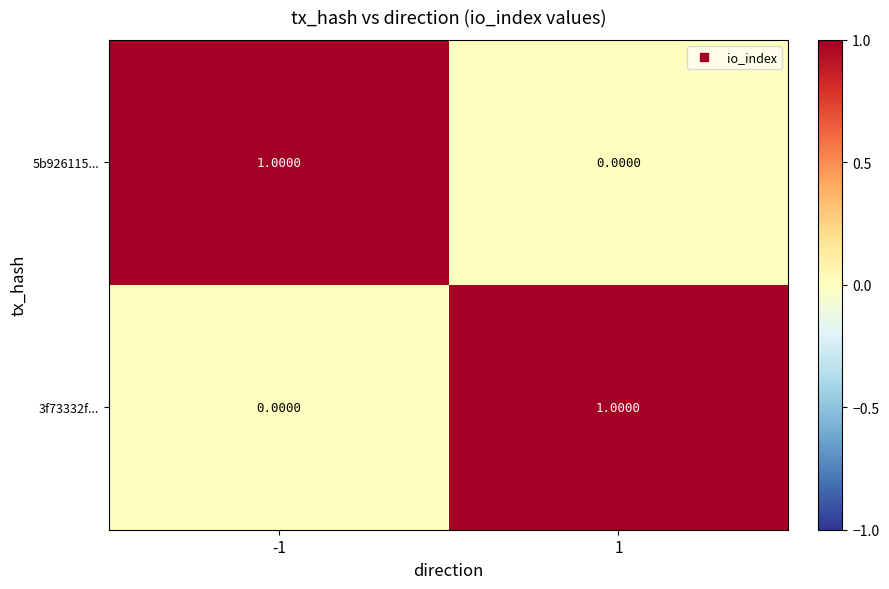

At 1, list the series in order from largest to smallest.

3f73332f..., 5b926115...